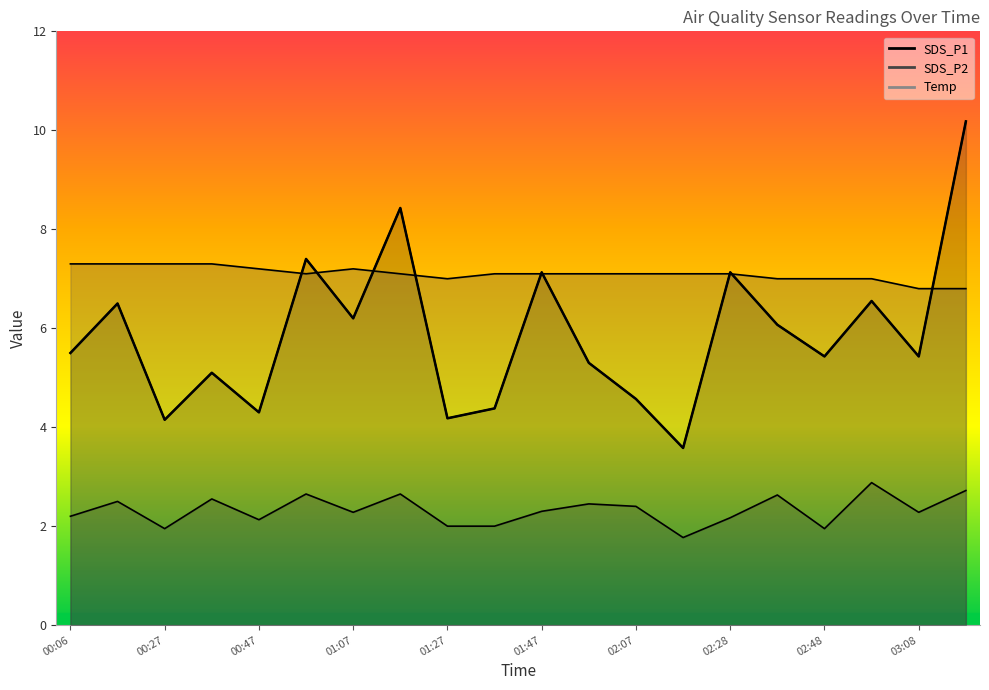

What is the difference between the maximum and minimum values in the Temp series?

0.5